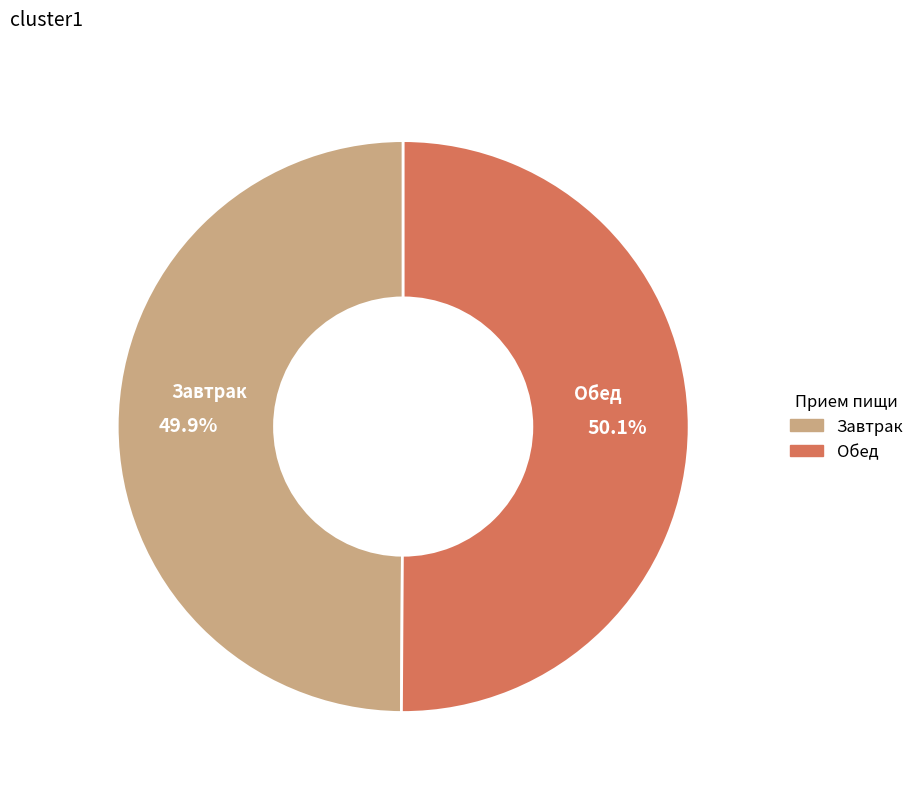

To the nearest percent, what portion does Завтрак represent?

50%